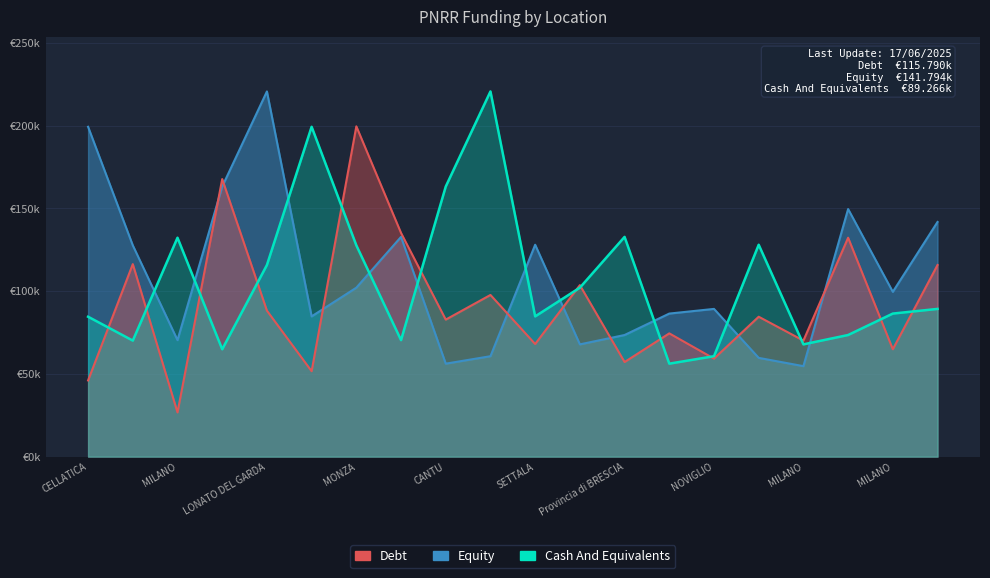

Reading left to right, extract all data points from this chart.

Debt: 46044.5	116324.6	26730.0	167724.8	88213.8	51620.1	199567.7	135157.2	82798.6	97694.9	68057.8	103619.9	57160.7	74486.0	59229.0	84538.8	70120.9	132279.7	64886.6	115789.8
Equity: 199303.9	127674.8	70397.4	163198.8	220663.0	84744.5	102092.5	132781.0	56181.6	60687.8	128032.6	67843.7	73496.1	86448.2	89266.3	59681.5	54682.1	149604.4	99582.8	141794.5
Cash And Equivalents: 84538.8	70120.9	132279.7	64886.6	115789.8	199303.9	127674.8	70397.4	163198.8	220663.0	84744.5	102092.5	132781.0	56181.6	60687.8	128032.6	67843.7	73496.1	86448.2	89266.3